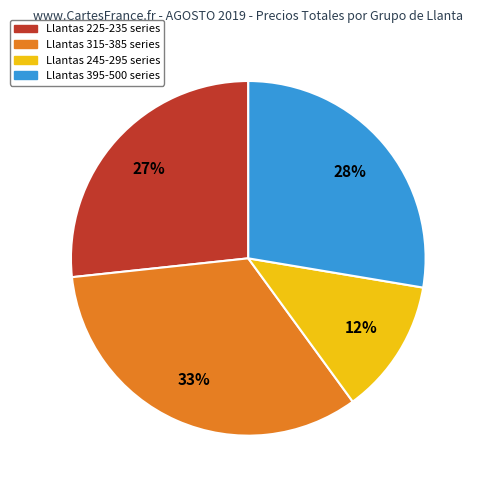

Is there a majority slice in this chart?

No